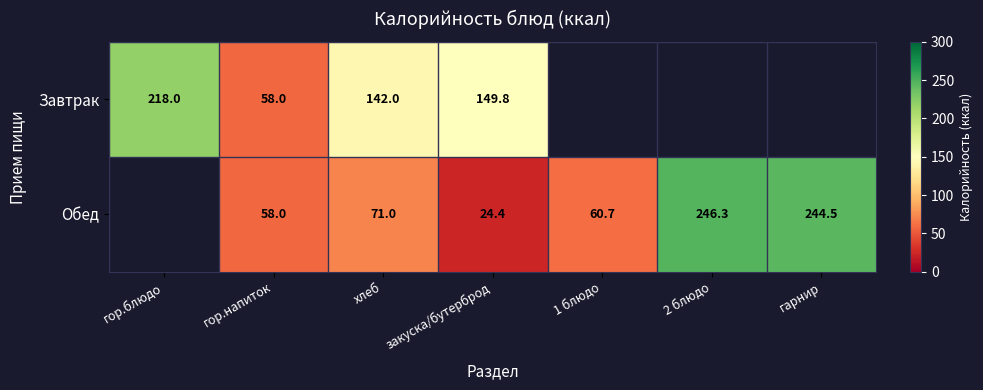

At which category does the chart reach its peak across all series?

2 блюдо